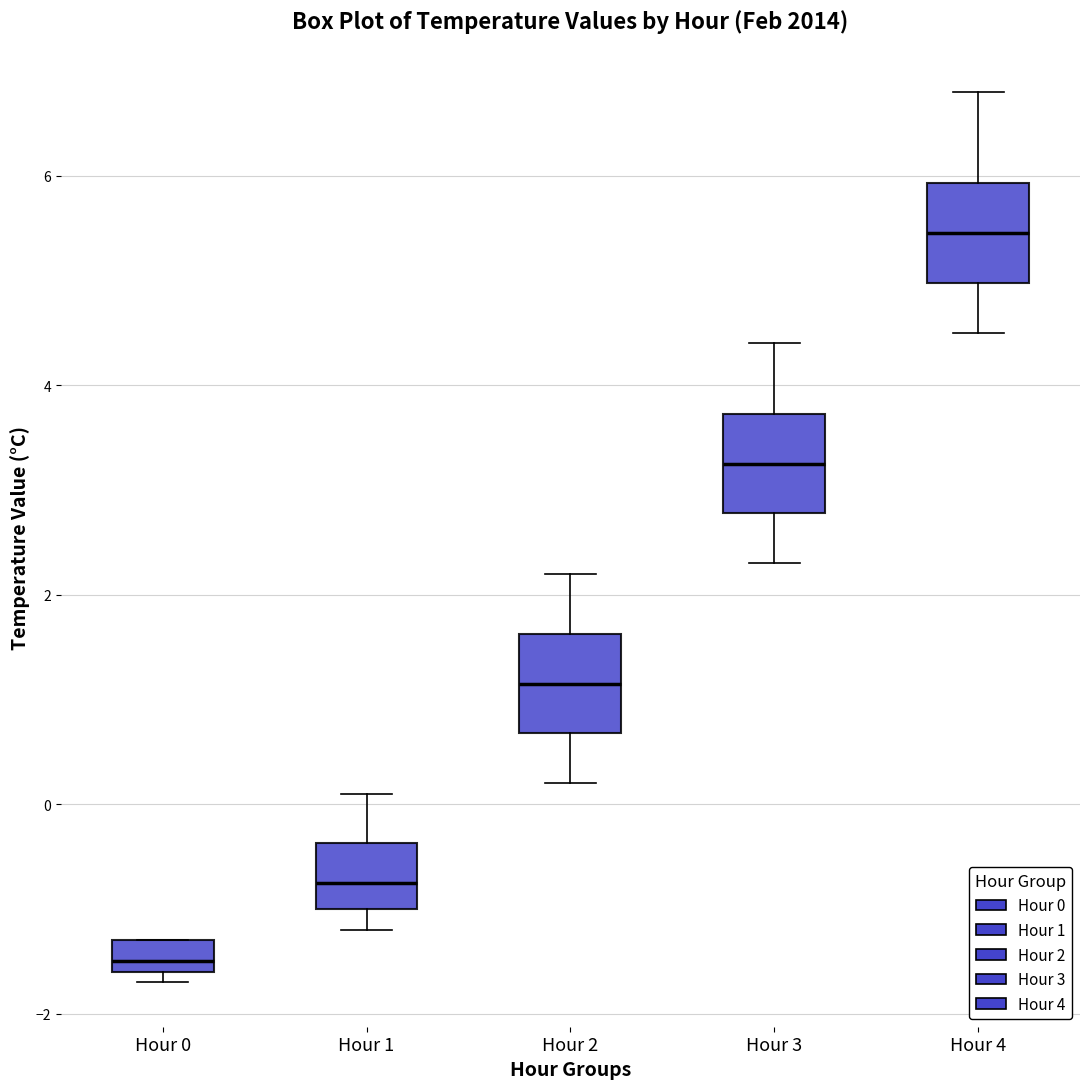

Which box has the lowest median line?

Hour 0